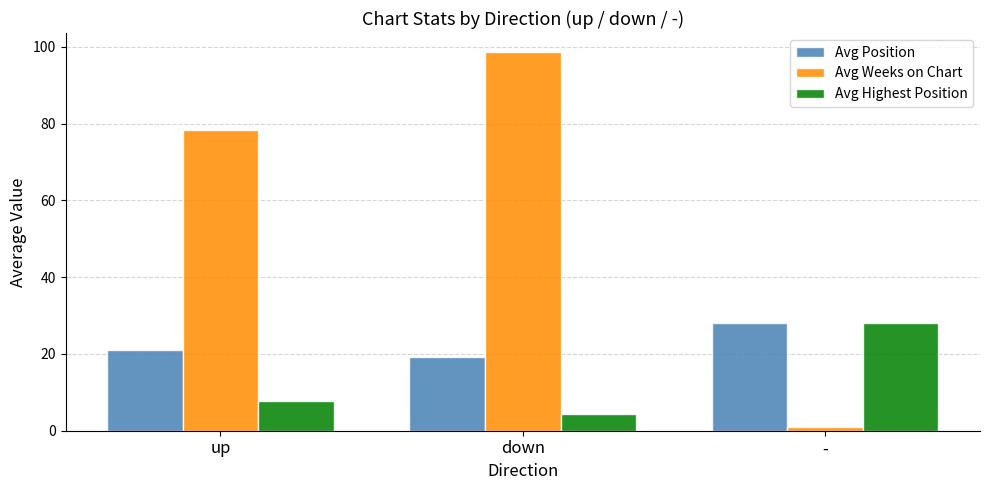

What are all the series names shown in the legend?

Avg Position, Avg Weeks on Chart, Avg Highest Position